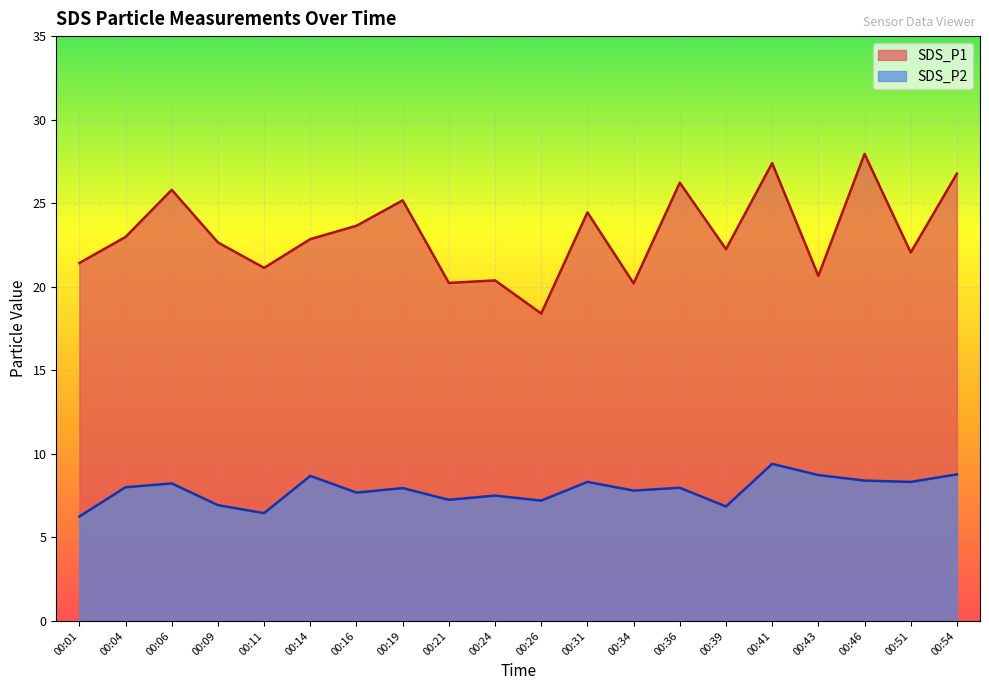

What is the approximate value of SDS_P2 at 00:46?

8.4